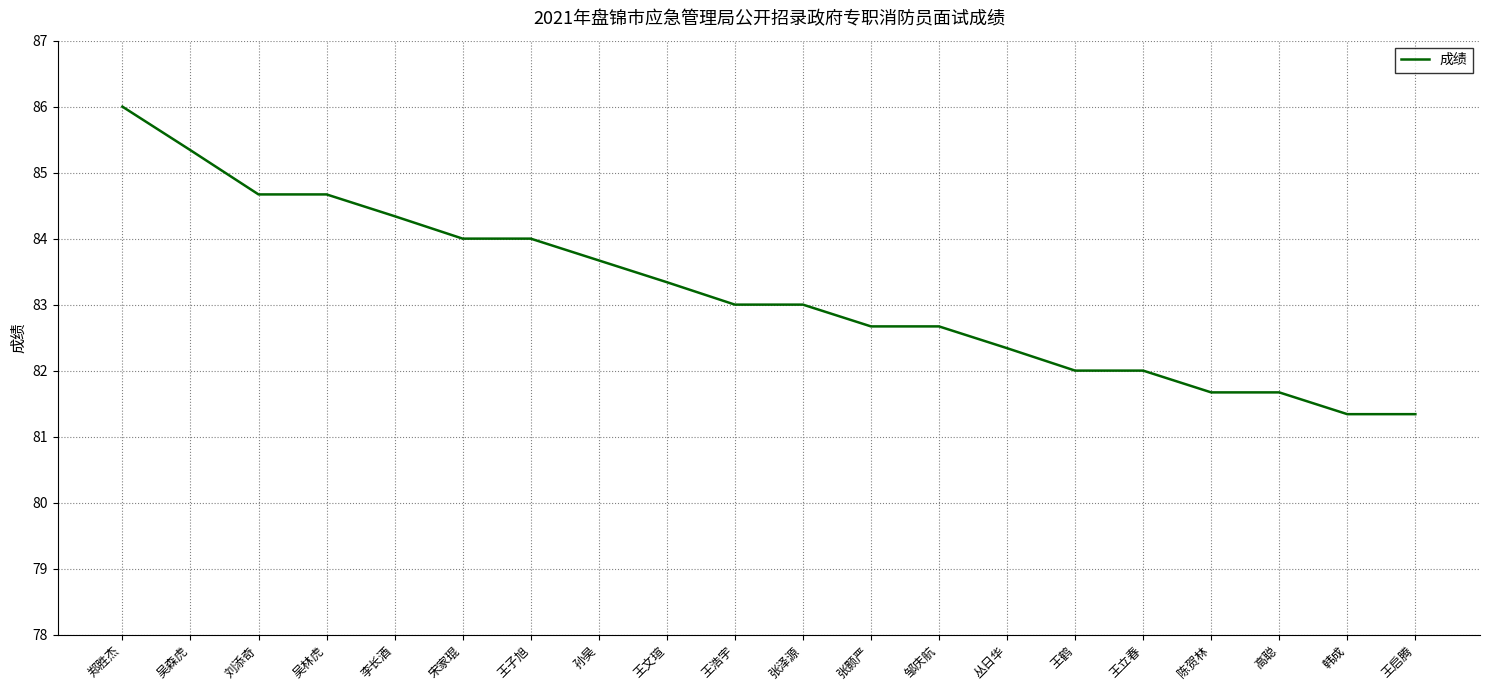

What is the change in value from 张泽源 to 王立春?

-1.0